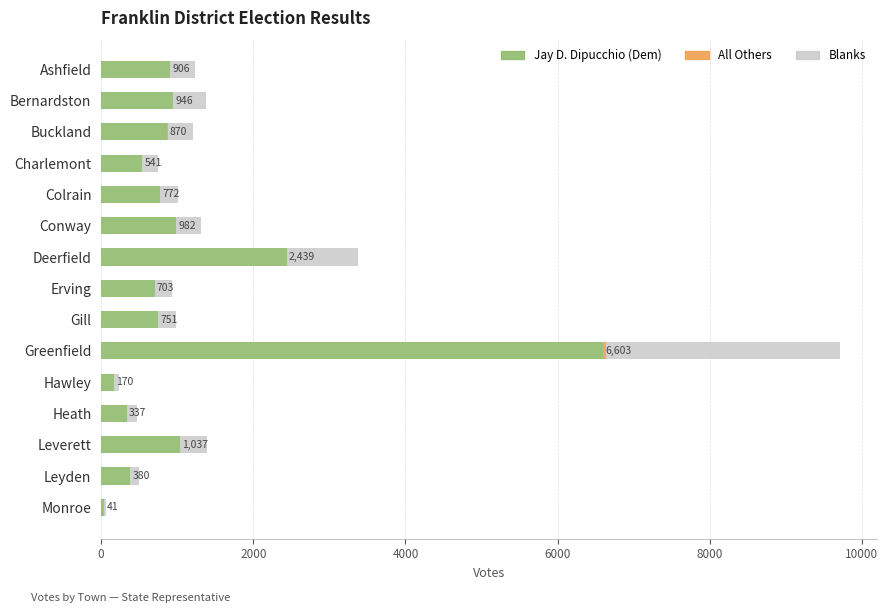

How many data points does each series have?

15